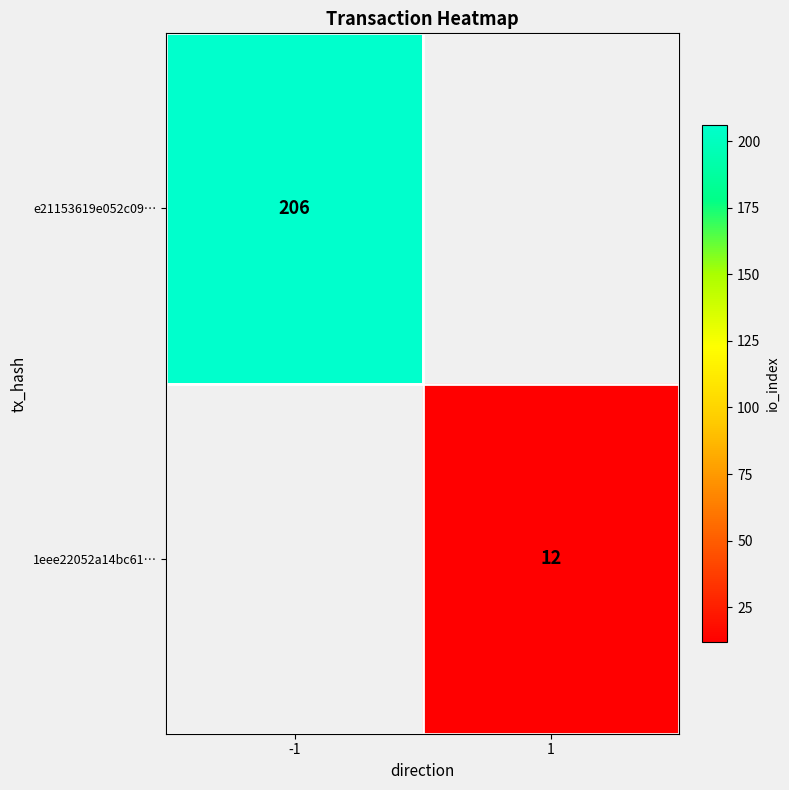

At how many categories does at least one series exceed 167?

1